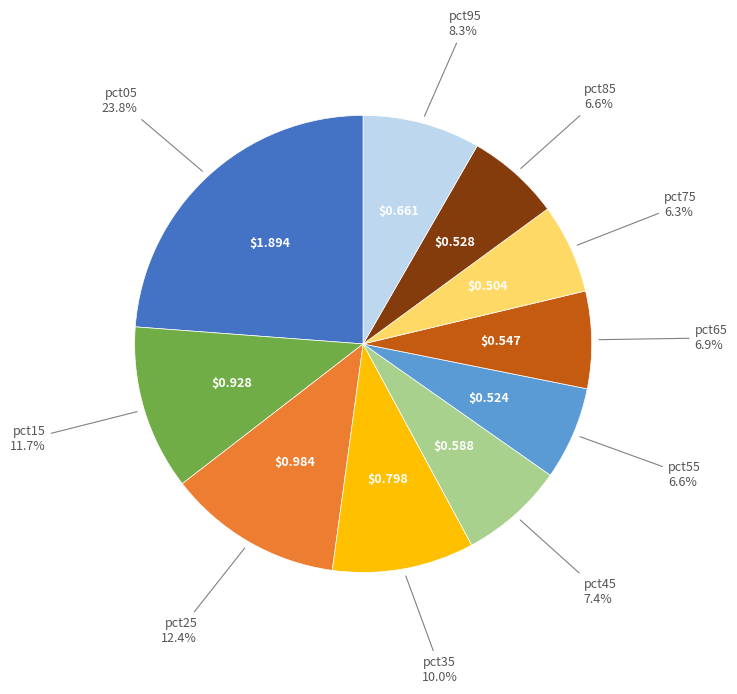

Is there any slice that represents more than half of the pie?

No